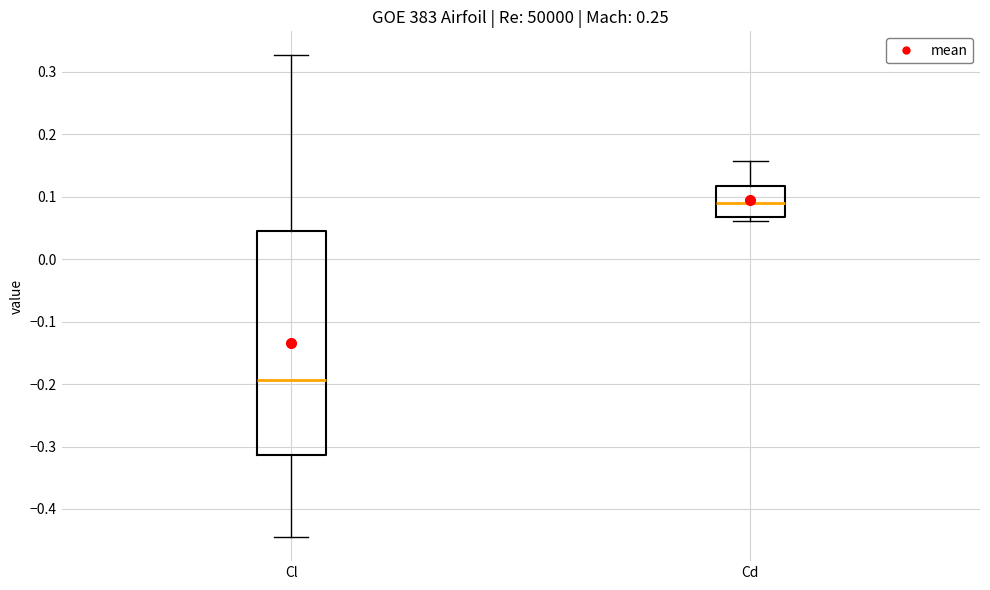

Where is the lower edge of the box for Cd on the y-axis? The values are not printed on the chart, so give them approximately, as read against the axis.

0.07